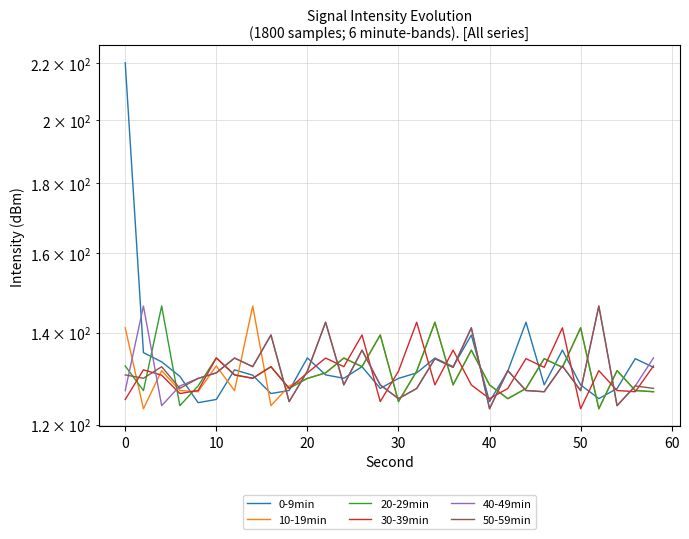

What is the total value across all series at 30?

765.8